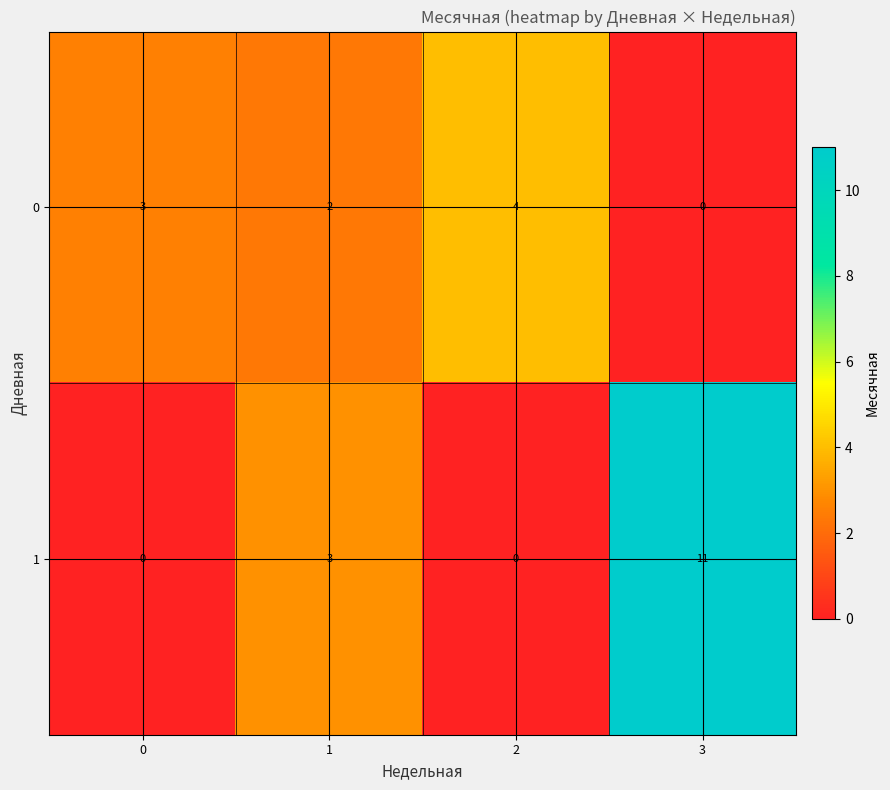

Which series has the widest spread of values?

1